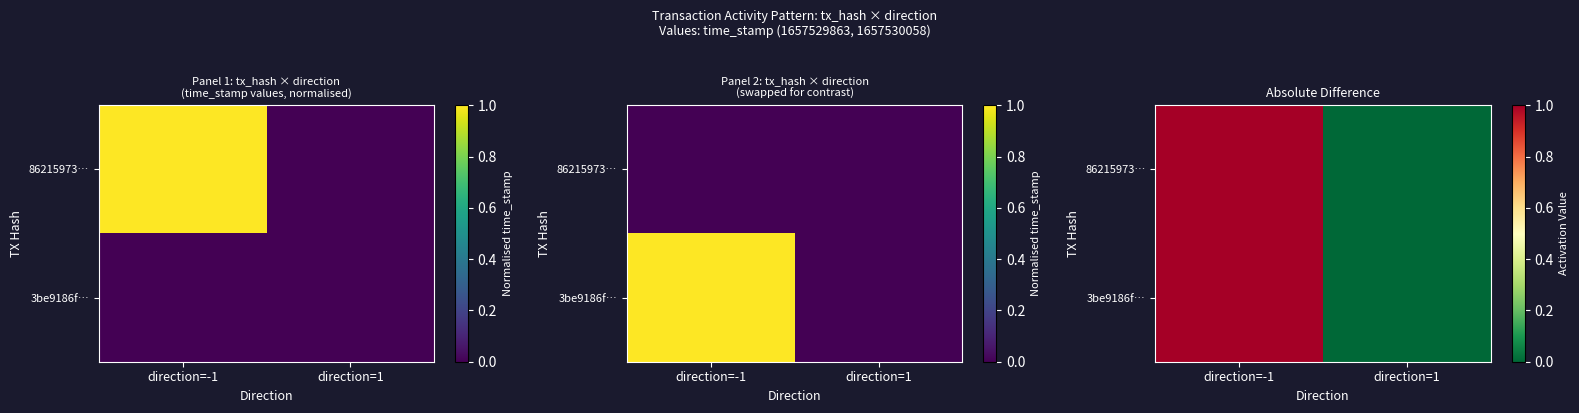

List the series in order of their peak value, lowest first.

86215973…, 3be9186f…